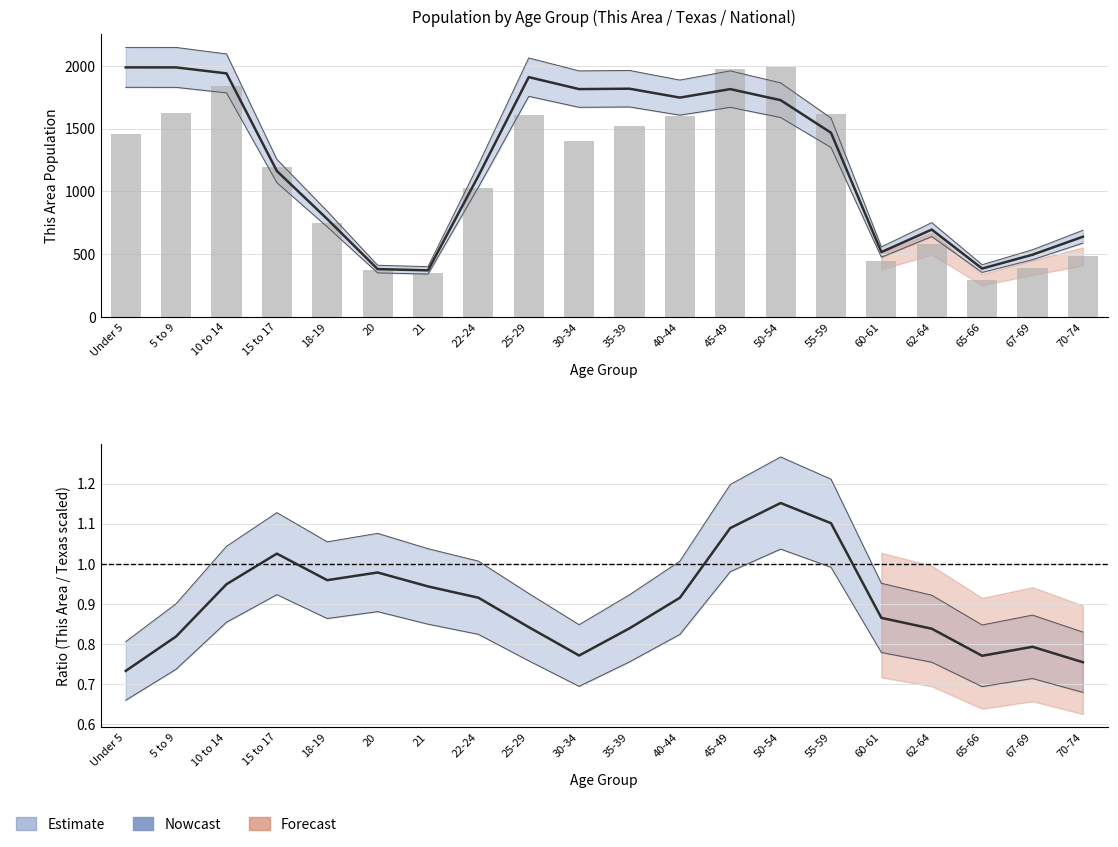

What is the sum of all Nowcast (Texas scaled) values?

24757.2